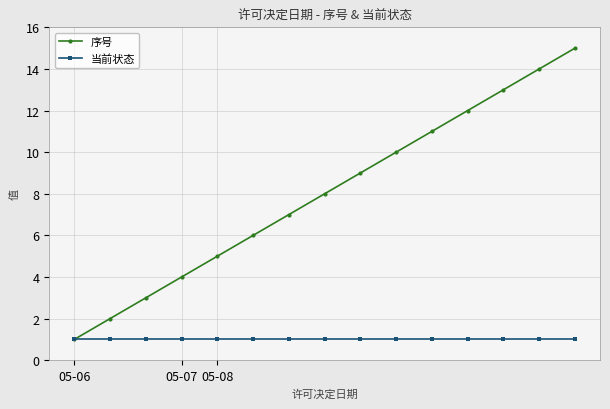

What is the maximum value for 序号?

15